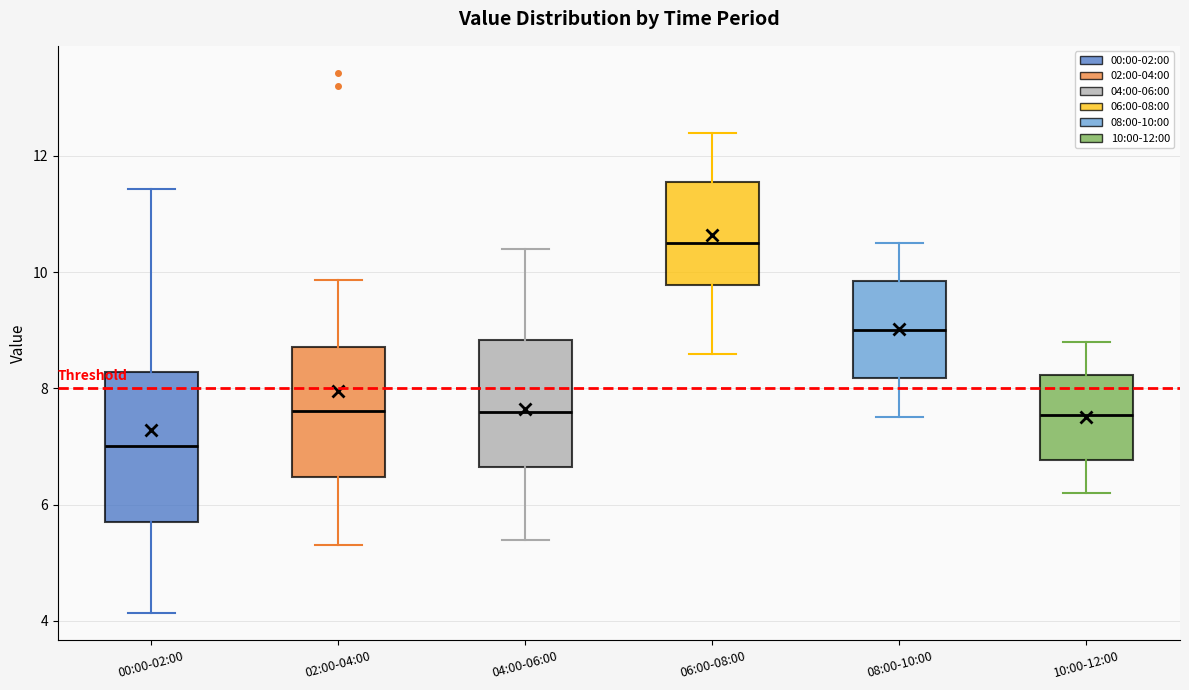

Which box's median line is the lowest?

00:00-02:00